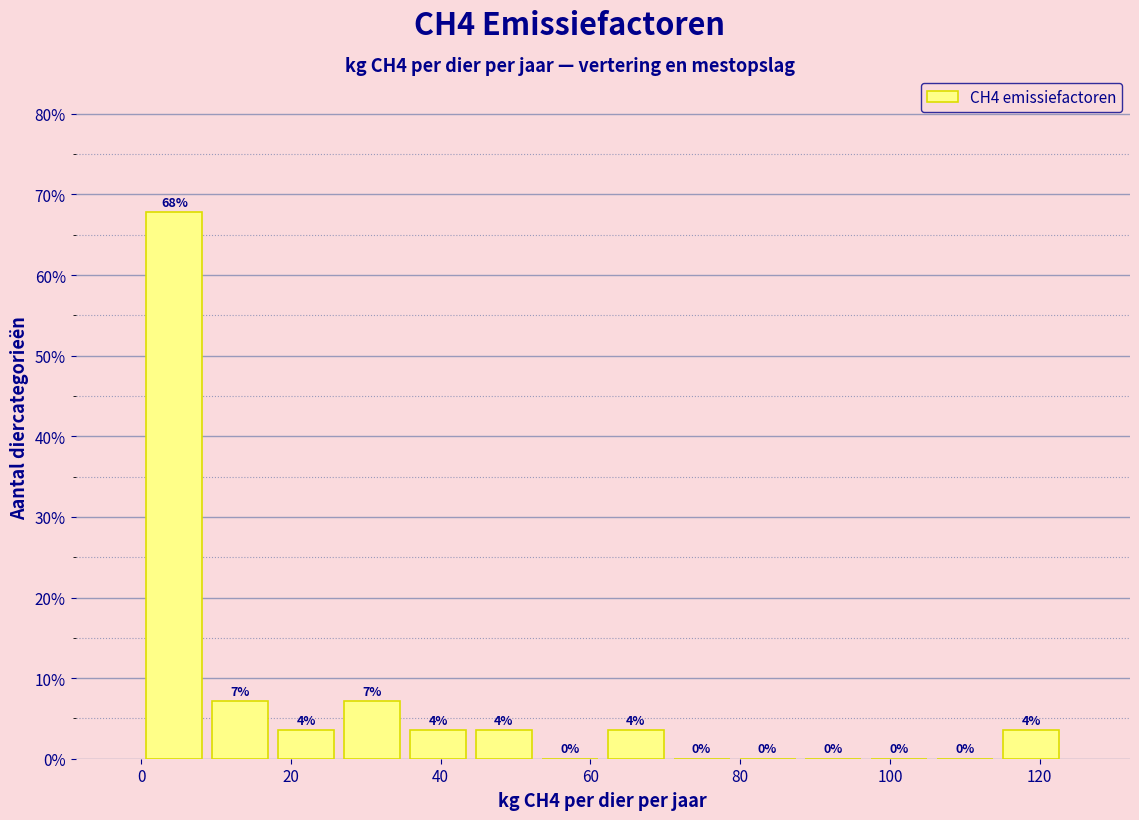

Over which range of the x-axis is the bar tallest?

0 to 8